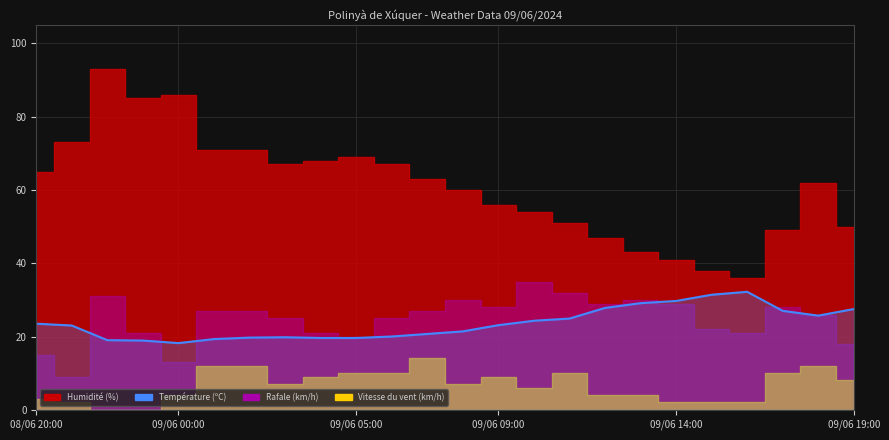

Which label corresponds to the smallest value in the chart?

09/06 00:00